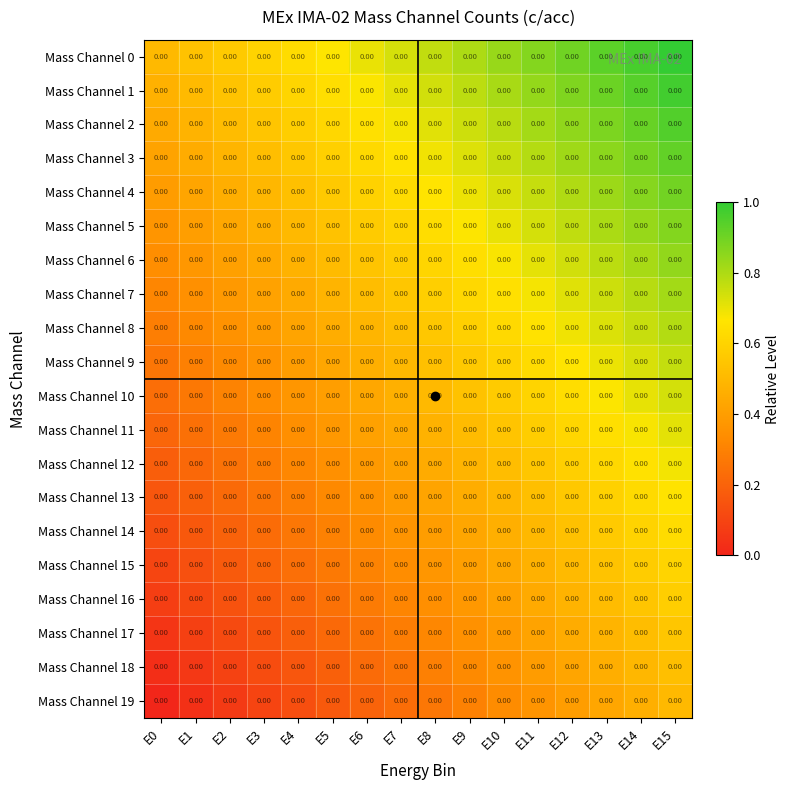

What is the total value across all series at E10?

11.7